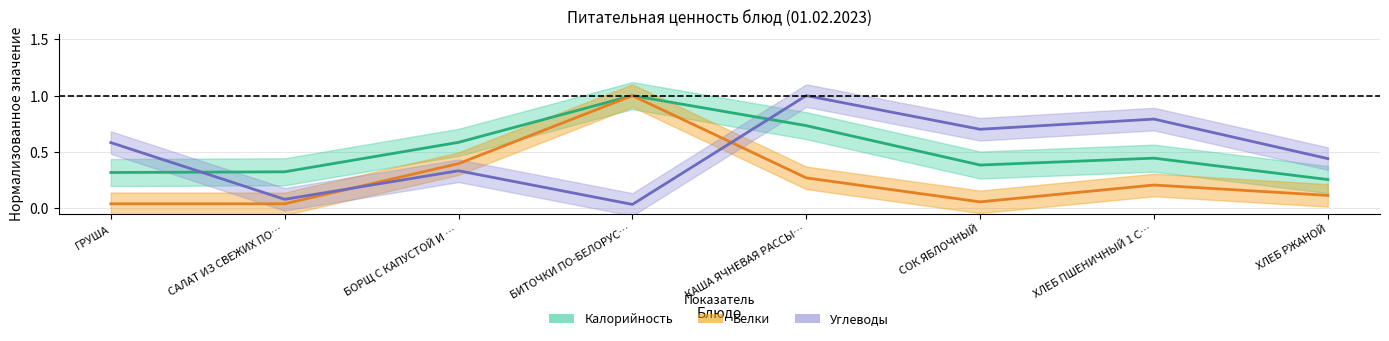

True or false: Углеводы and Калорийность cross at least once.

True